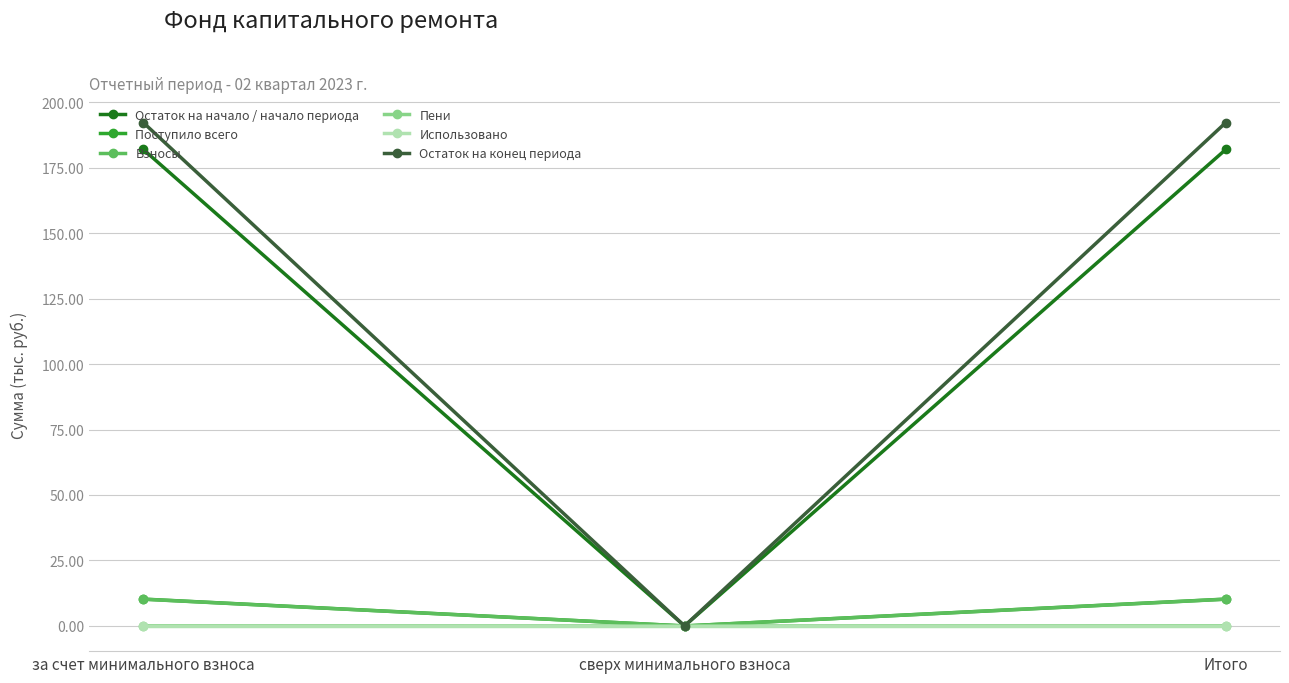

Is the value of Пени at за счет минимального взноса greater than the value of Остаток на начало / начало периода at за счет минимального взноса?

No